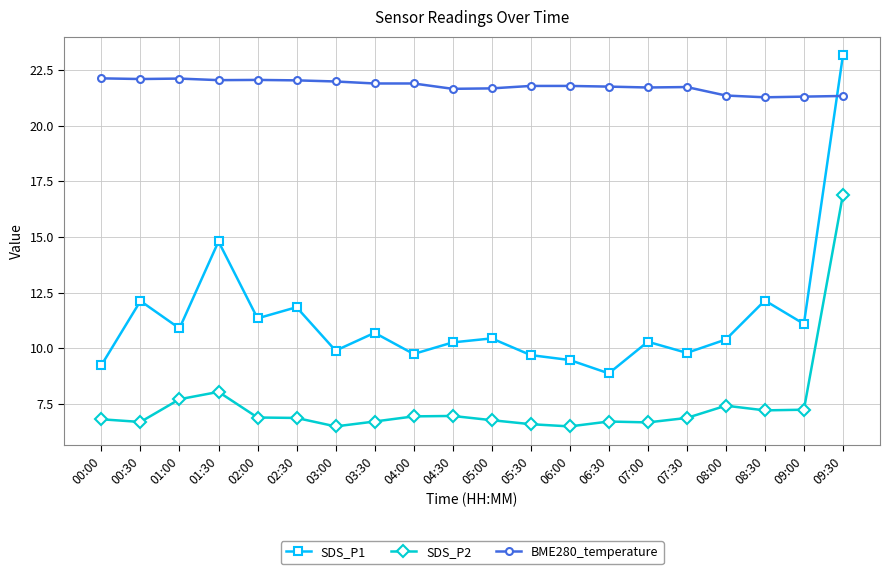

In SDS_P1, how many points are lower than both neighbors (excluding endpoints)?

7